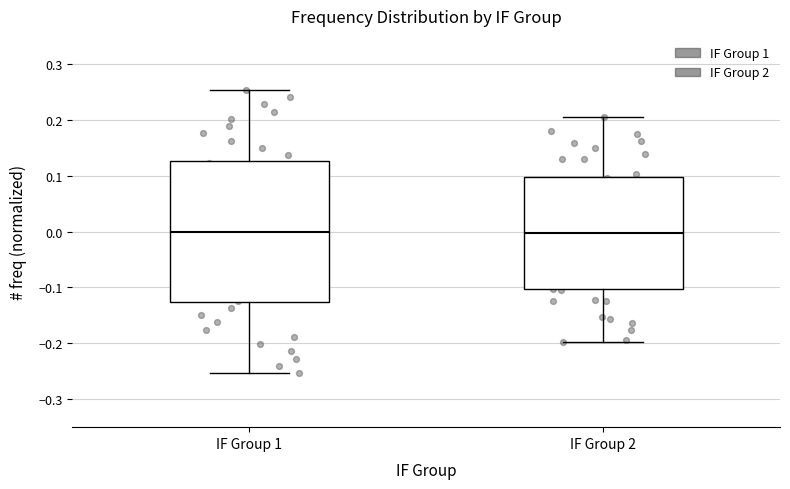

Reading left to right, read every box against the y-axis: the position of its median line, the range the box covers, and the ends of its whiskers. The values are not printed on the chart, so give them approximately, as read against the axis.

IF Group 1: median 0.00, box -0.13 to 0.13, whiskers -0.25 to 0.25
IF Group 2: median 0.00, box -0.10 to 0.10, whiskers -0.20 to 0.20